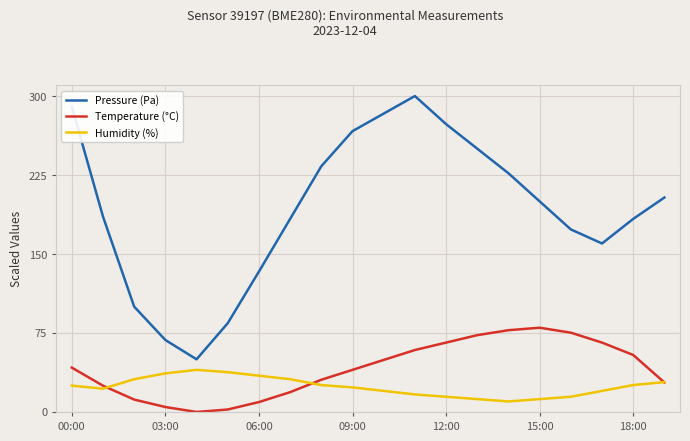

What is the maximum value shown in the chart?

300.0